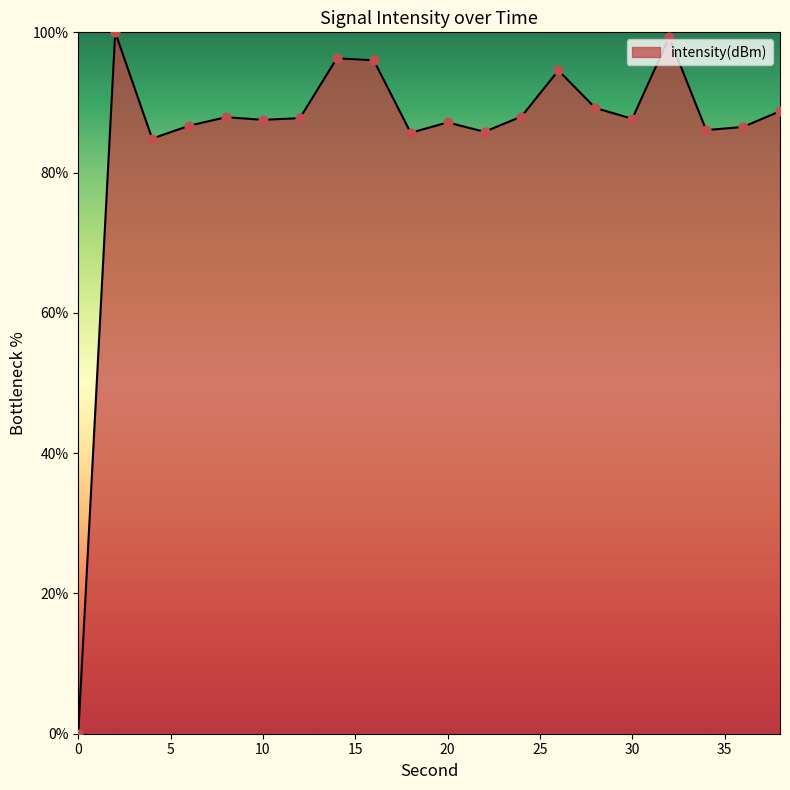

What is the greatest value displayed?

100.0